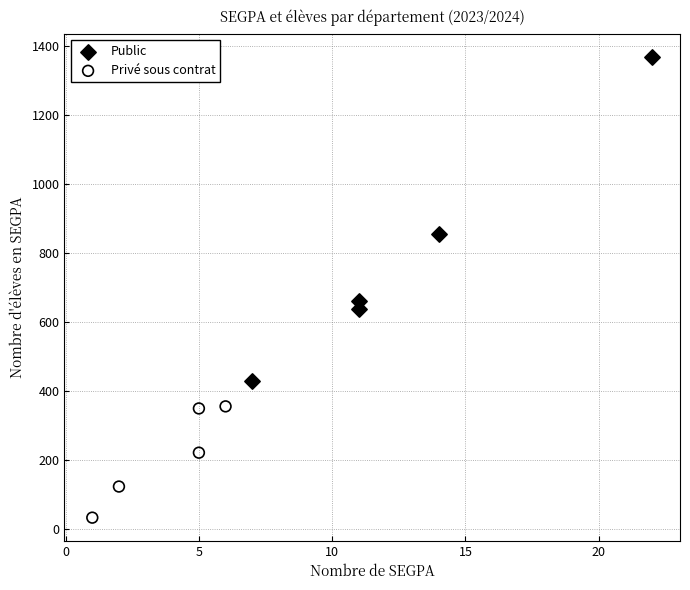

Which series contains the lowest Y value?

Privé sous contrat